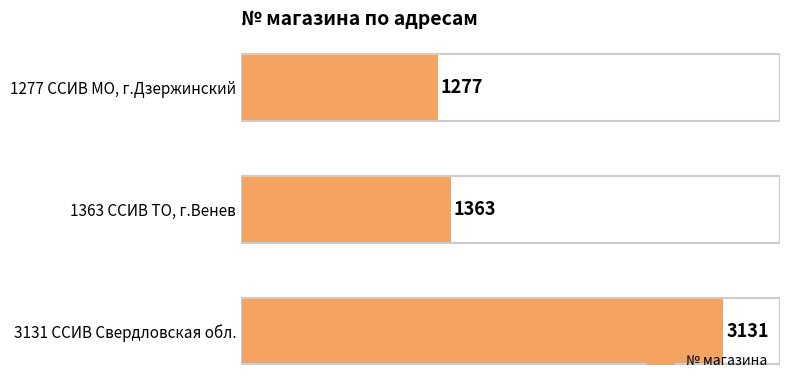

How many values are below 1363?

1